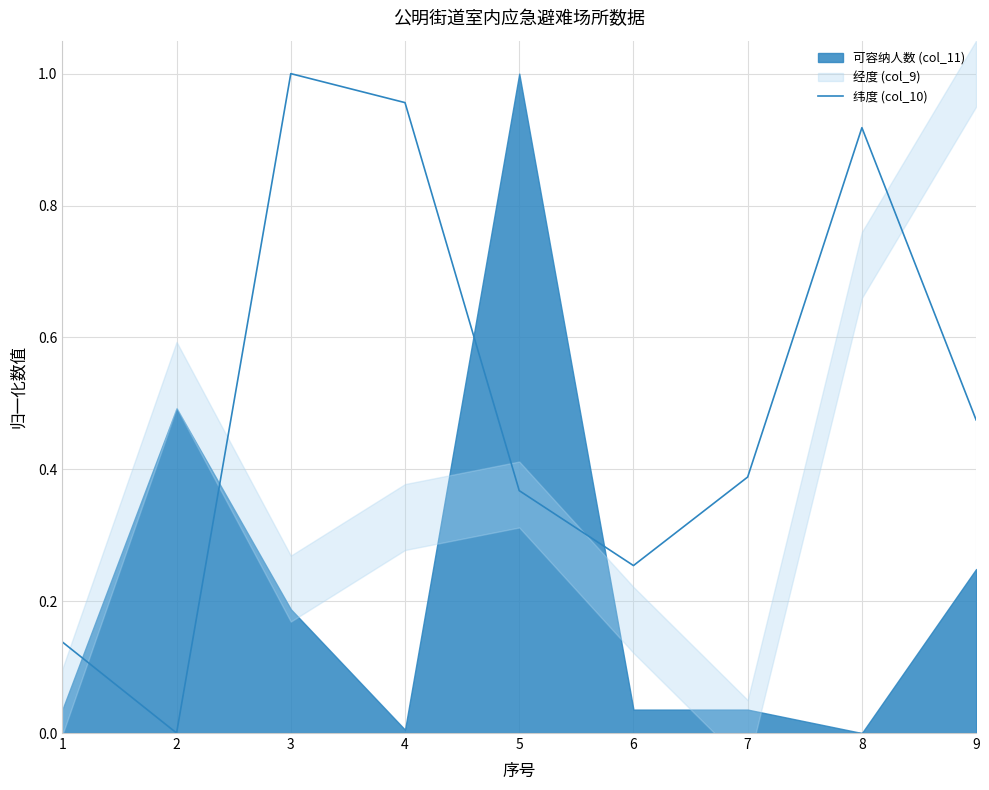

Is it true that the value at 7 is 0.7?

False